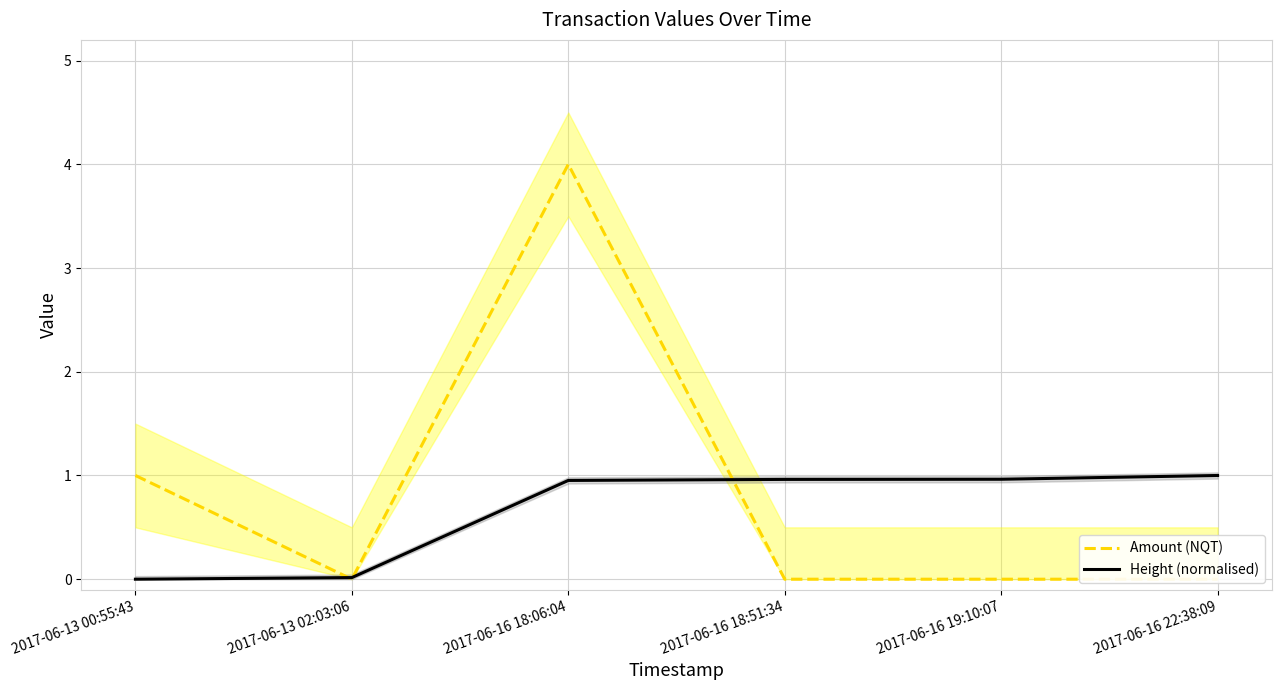

List the series in order of their overall mean, lowest first.

Height (normalised), Amount (NQT)